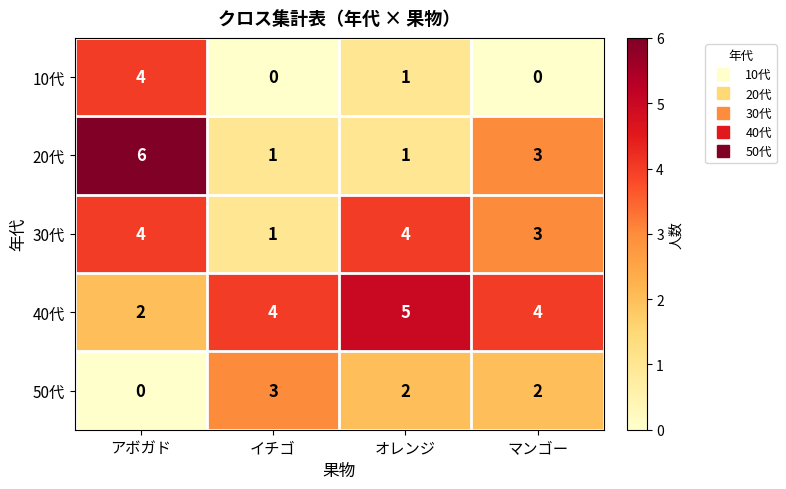

What is the total value across all series at マンゴー?

12